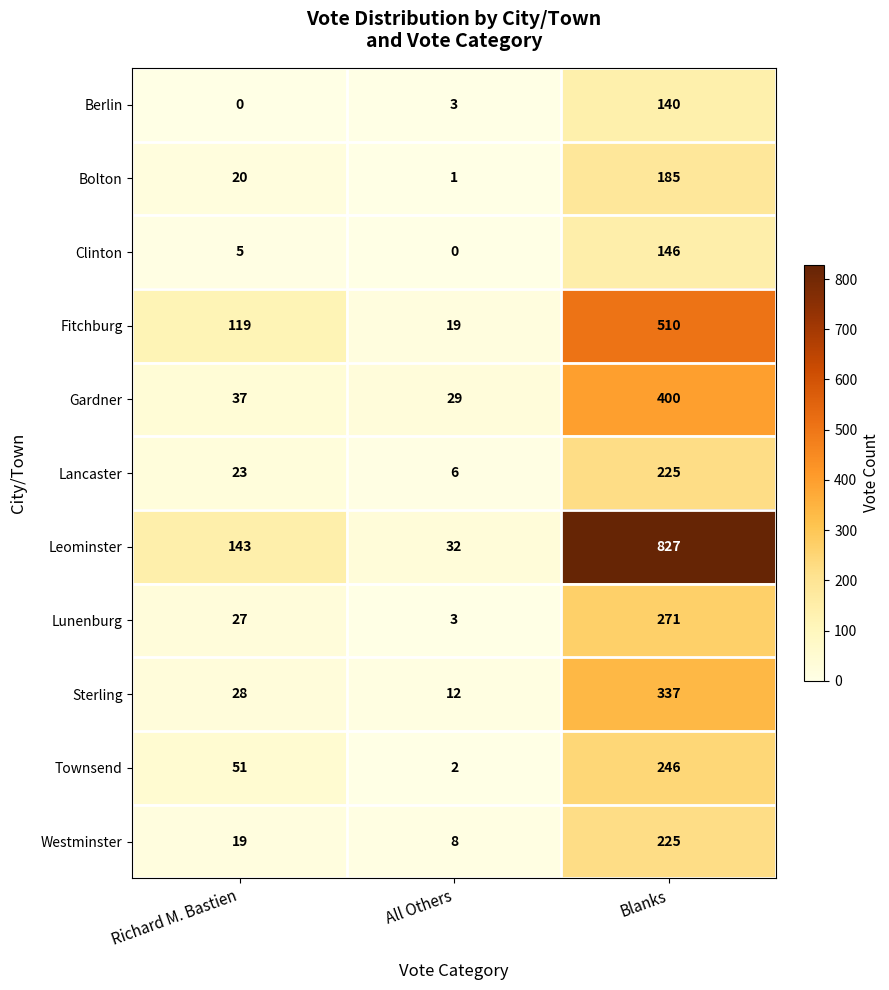

What value does the Clinton series have at Richard M. Bastien, to the nearest 5?

5